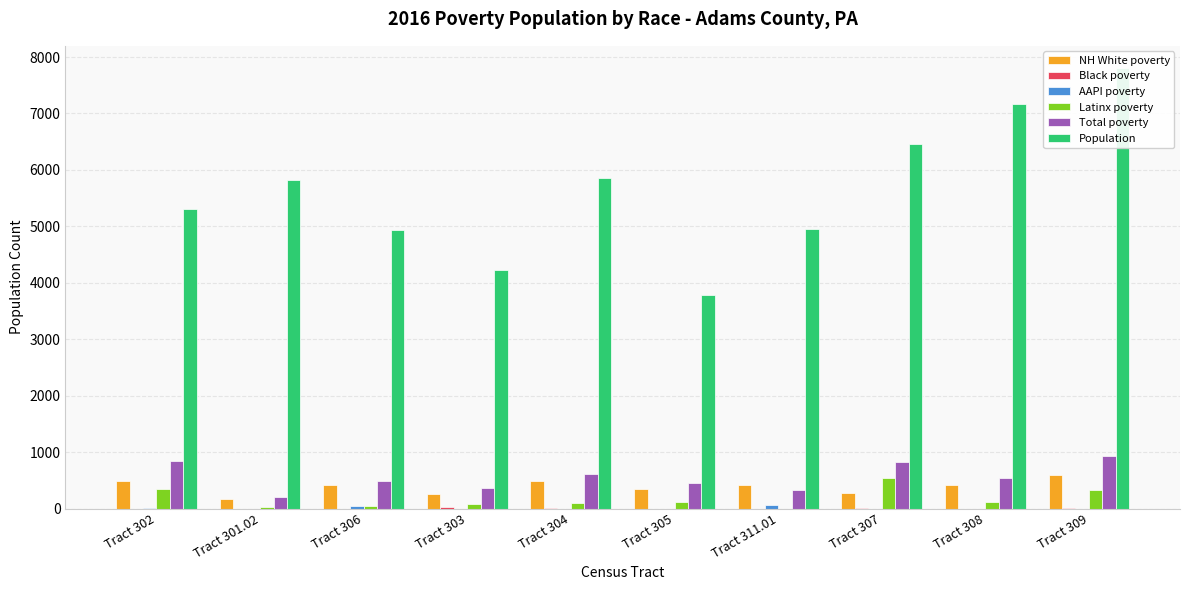

What is the difference between the NH White poverty values at Tract 303 and Tract 301.02?

100